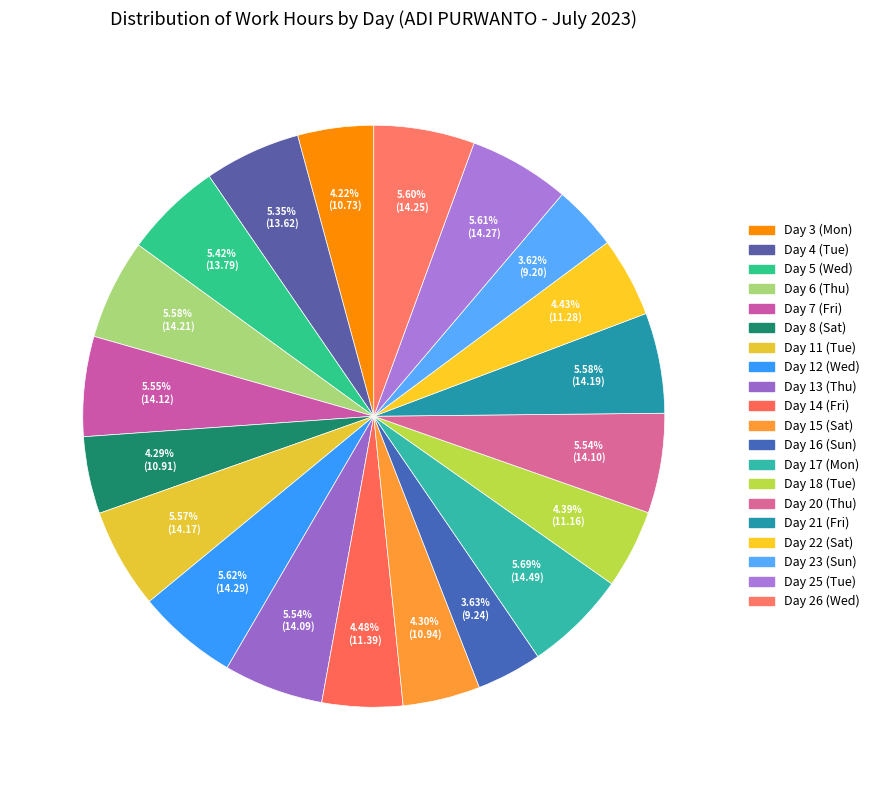

What percentage is the Day 14 (Fri) slice, to the nearest percent?

4%